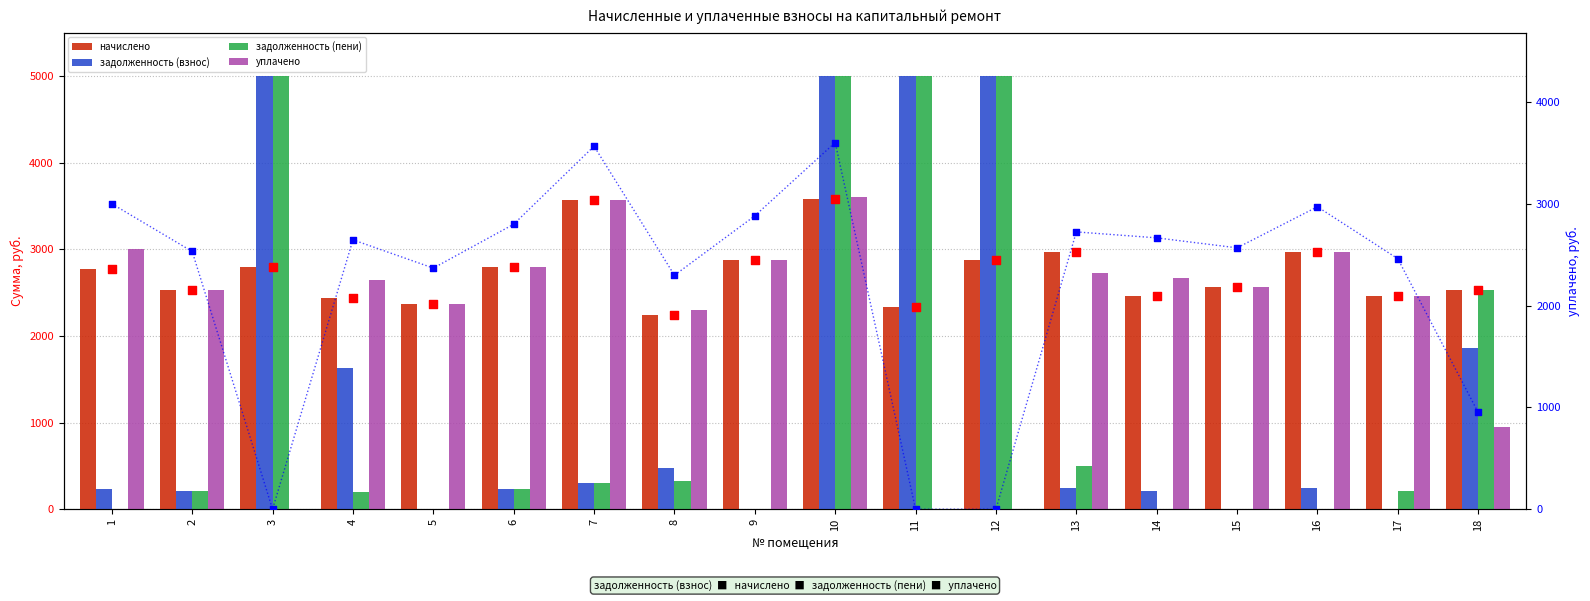

Which series reaches the maximum Y coordinate?

задолженность (взнос)